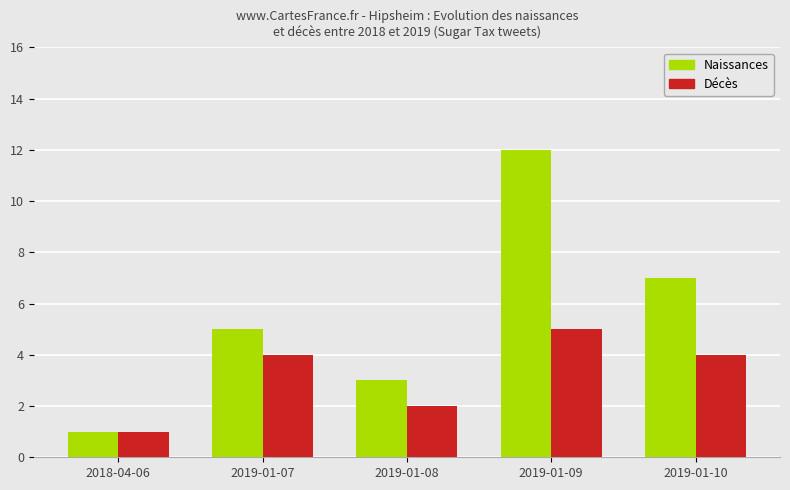

True or false: Naissances has a value of 3 at 2019-01-08.

True